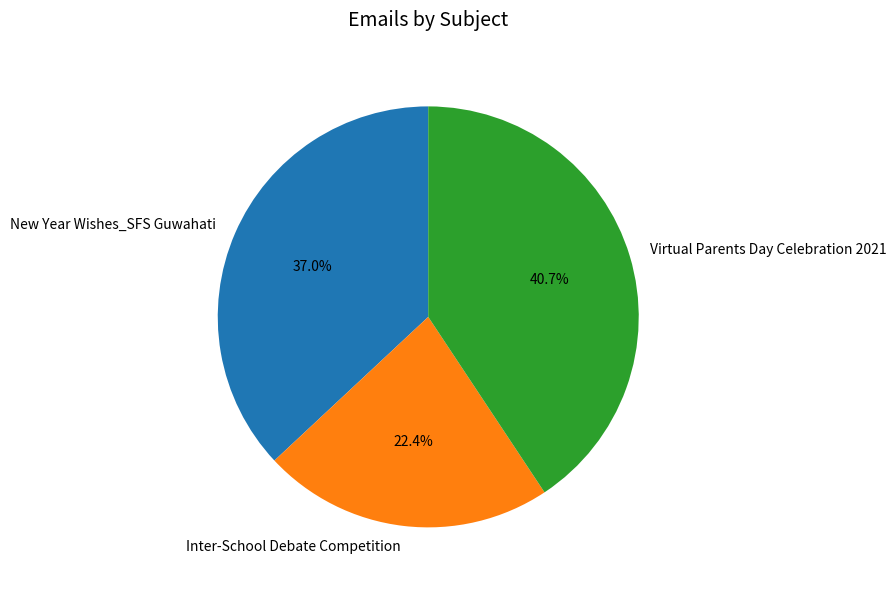

Is Inter-School Debate Competition the majority of the pie?

No